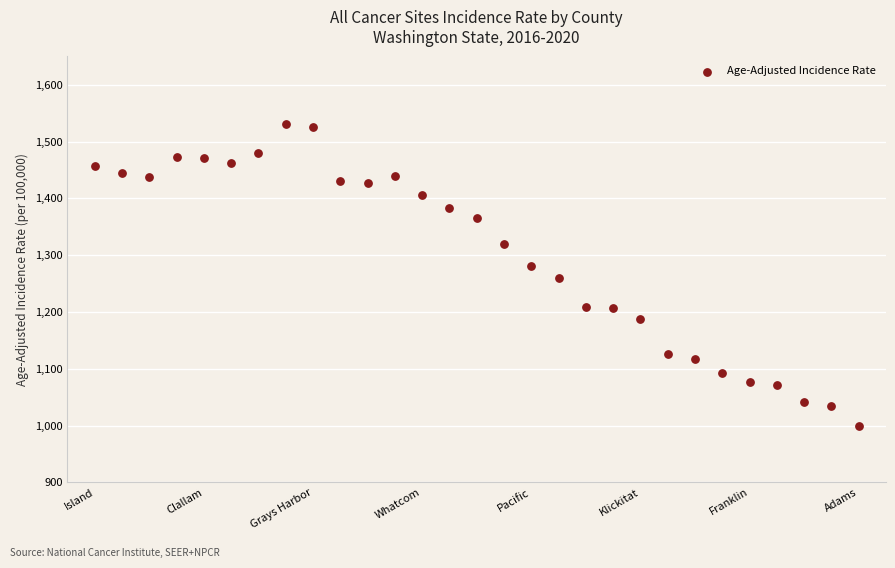

What is the range of X values (max minus min)?

28.0